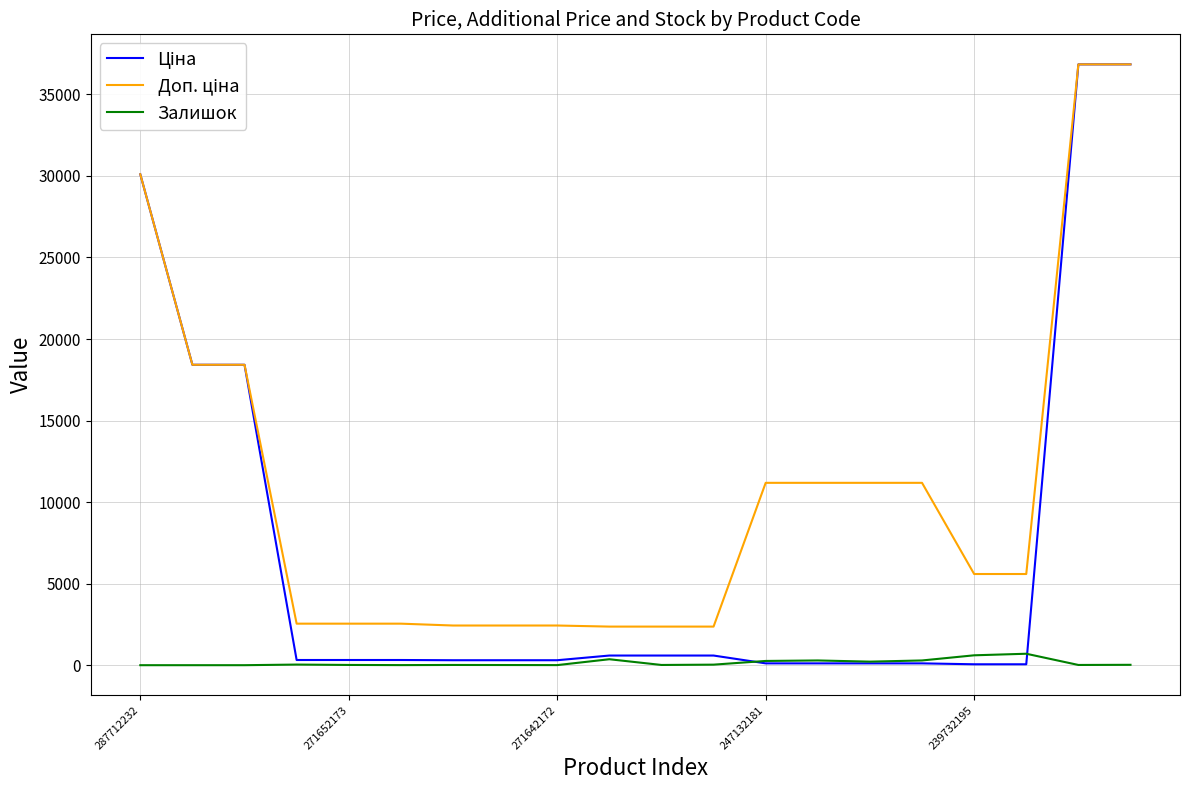

True or false: Залишок has more than 0 interior local peaks.

True